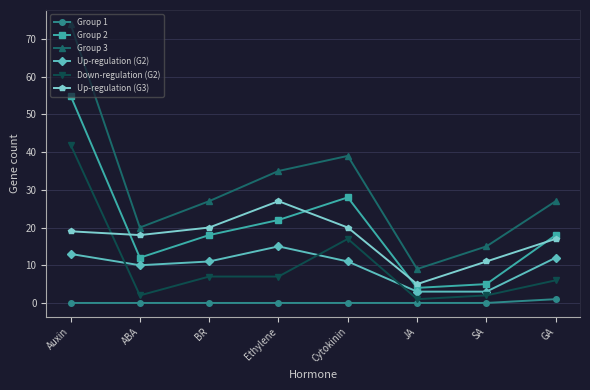

What is the total value across all series at ABA?

62